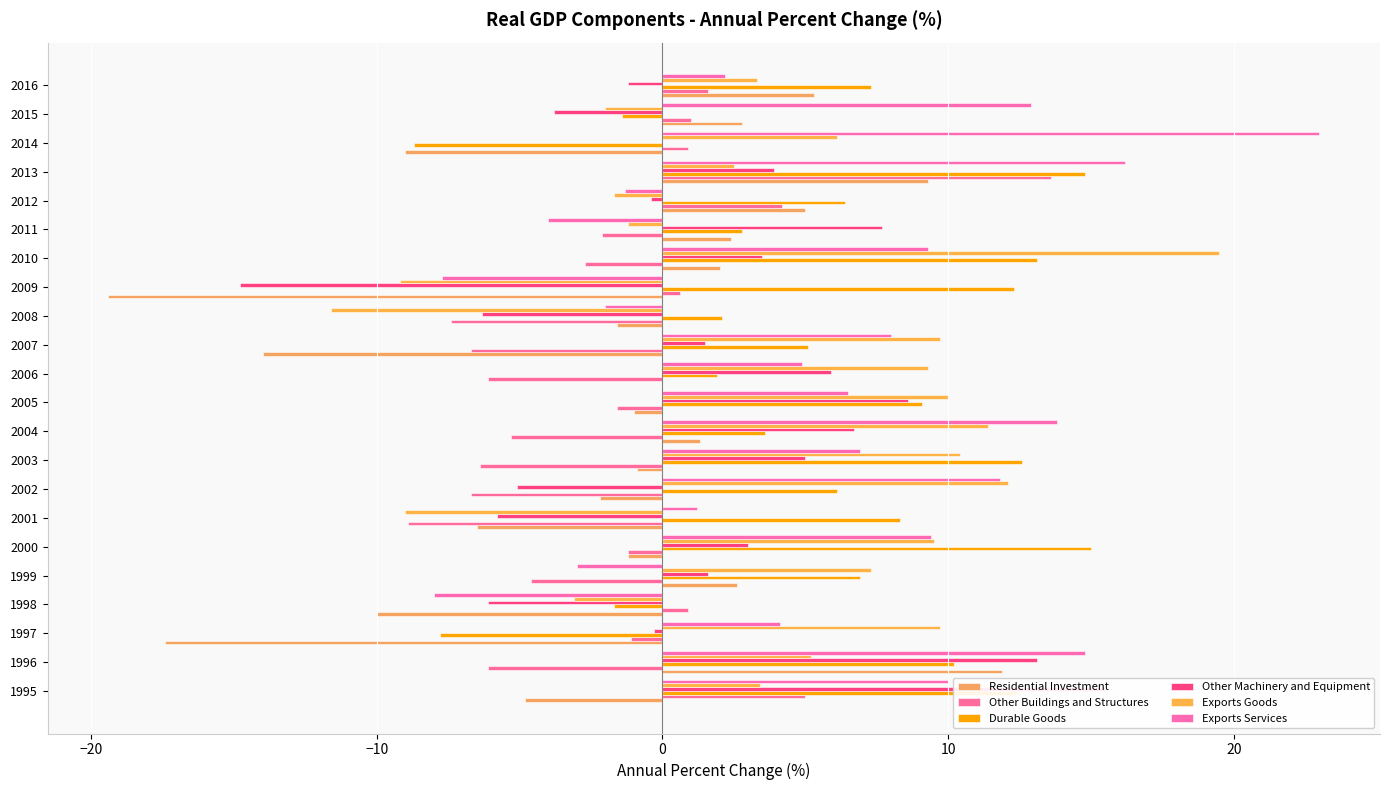

The Other Machinery and Equipment series shows -10.0 at 1998. True or false?

False